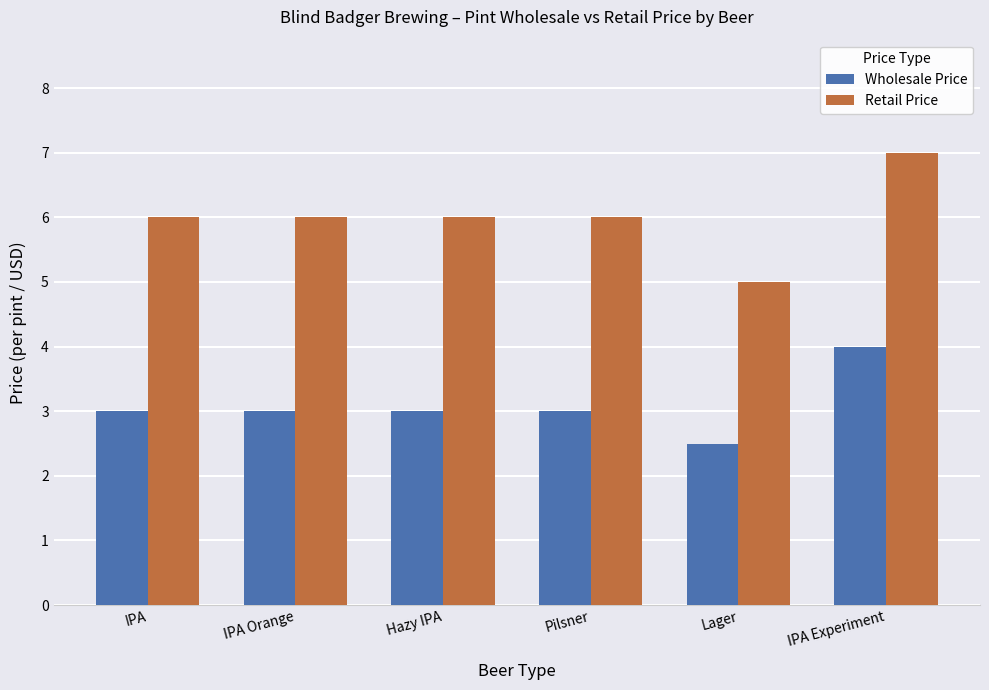

Reading left to right, what are all the values shown in this chart?

Wholesale Price: IPA=3.0	IPA Orange=3.0	Hazy IPA=3.0	Pilsner=3.0	Lager=2.5	IPA Experiment=4.0
Retail Price: IPA=6.0	IPA Orange=6.0	Hazy IPA=6.0	Pilsner=6.0	Lager=5.0	IPA Experiment=7.0